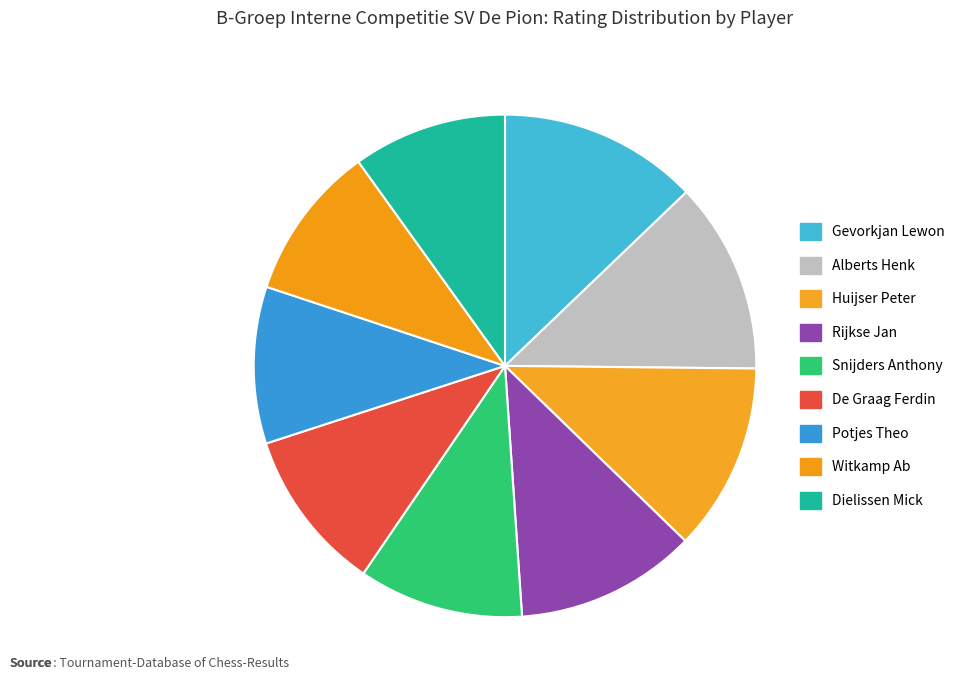

How many slices are in this pie chart?

9